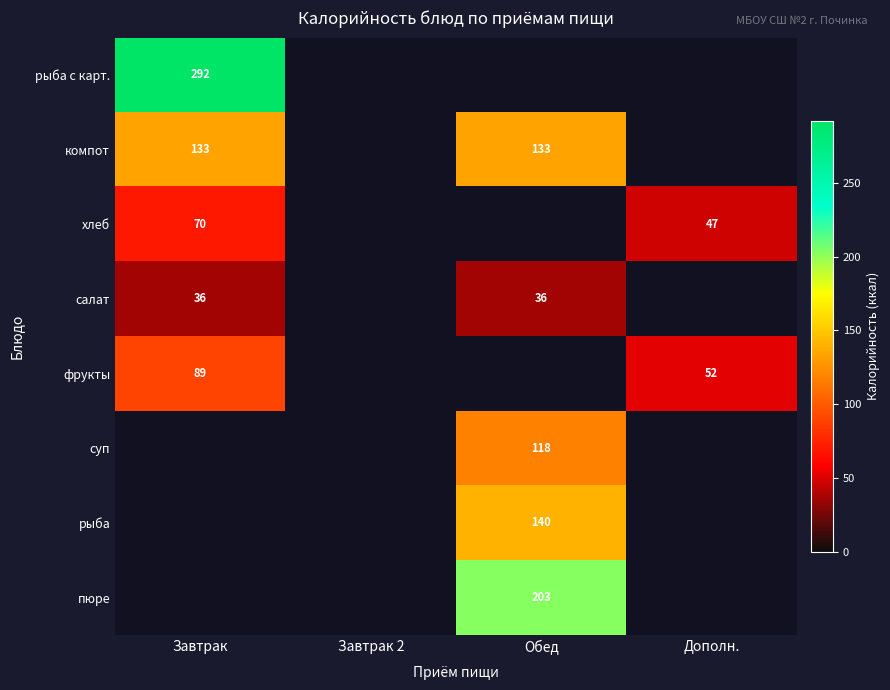

What is the total value across all series at Дополн.?

99